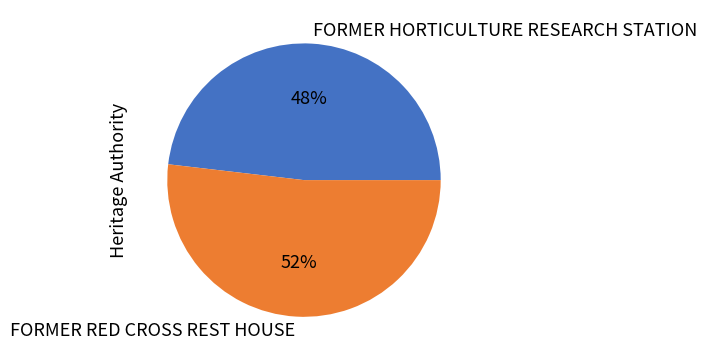

How many slices are in this pie chart?

2